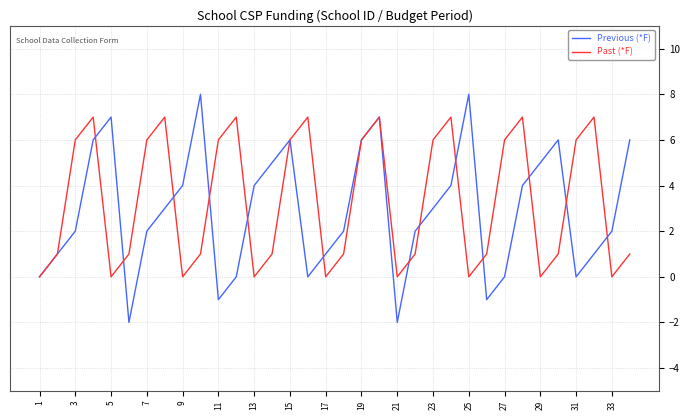

How many Past (*F) values are between 0 and 6?

26